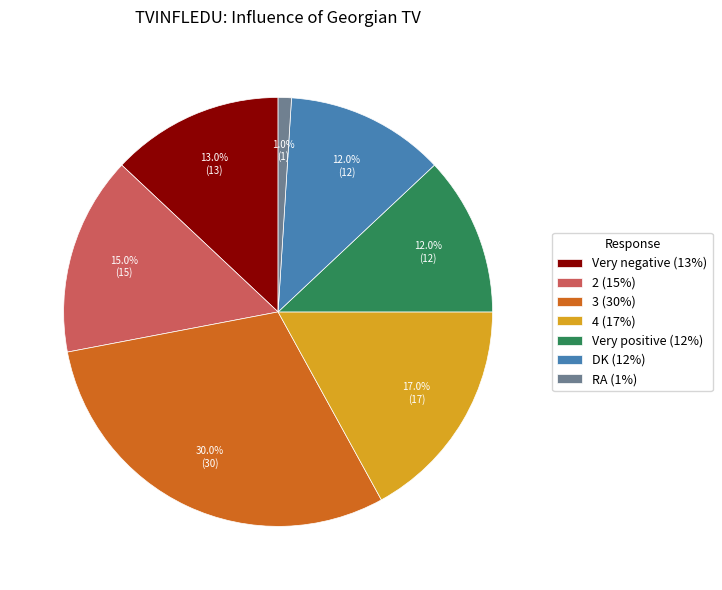

Does 4 (17%) represent more than half of the total?

No